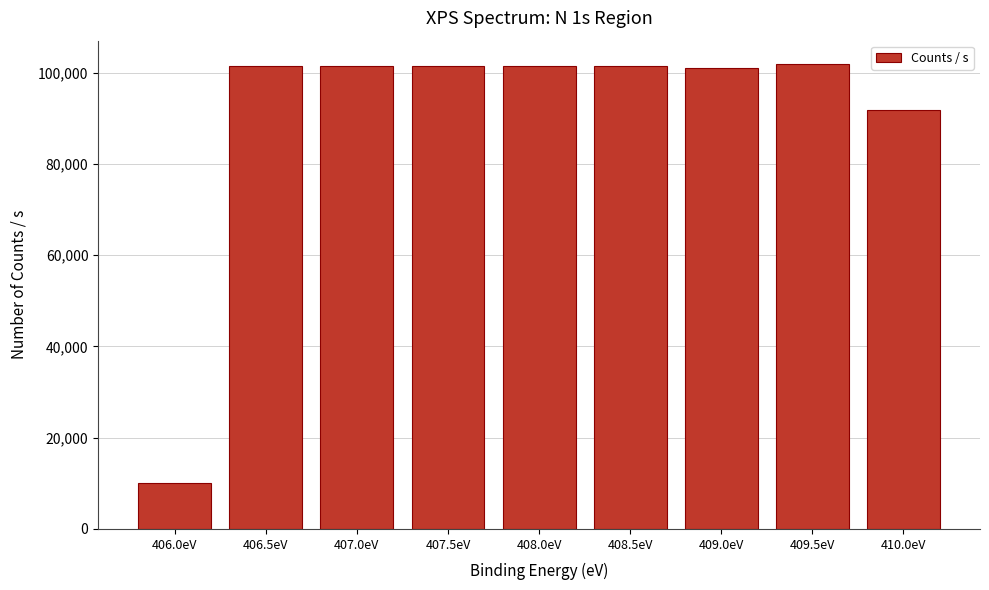

What is the difference between the maximum and minimum values?

91866.5